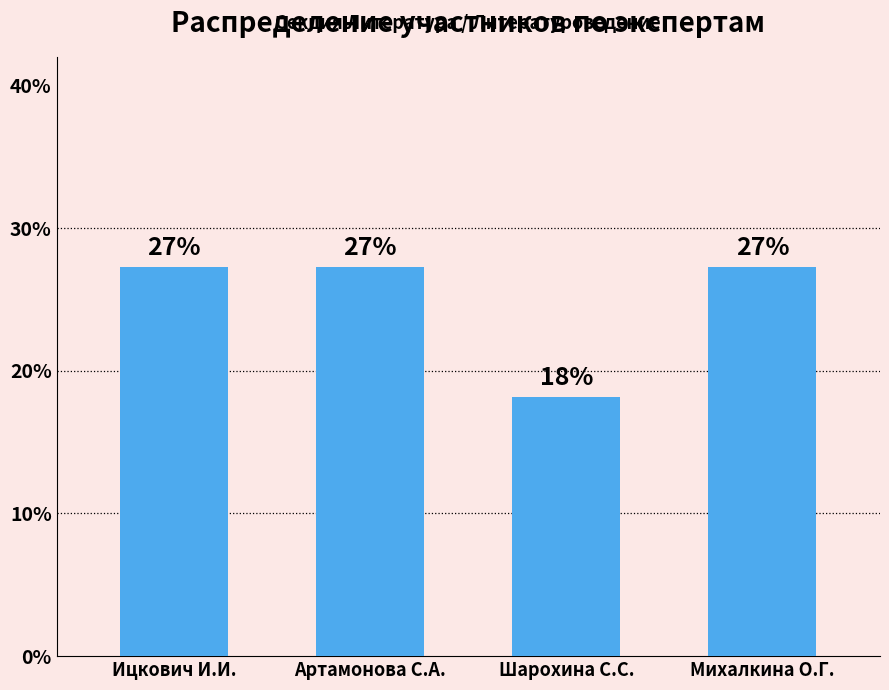

Rank the categories by value from highest to lowest.

Ицкович И.И., Артамонова С.А., Михалкина О.Г., Шарохина С.С.